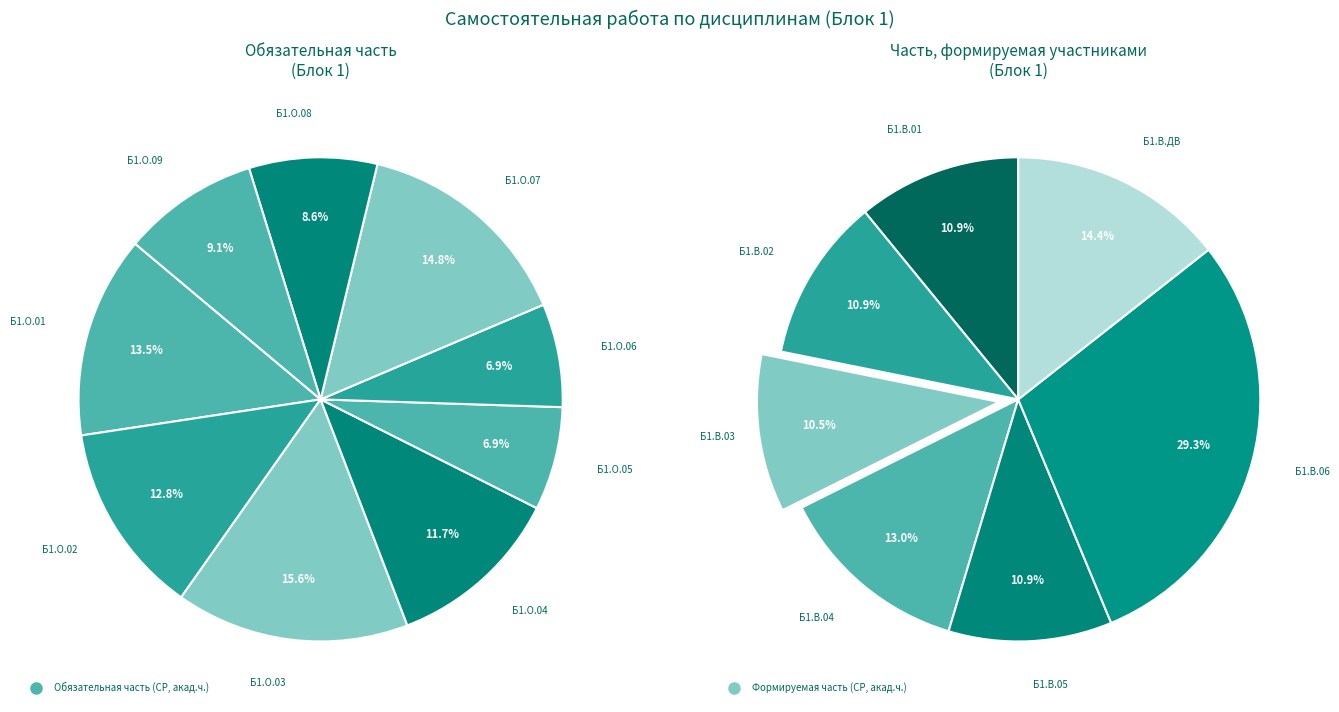

Is it true that Иностранный язык в профессиональной деятельности is 28% of the pie?

False